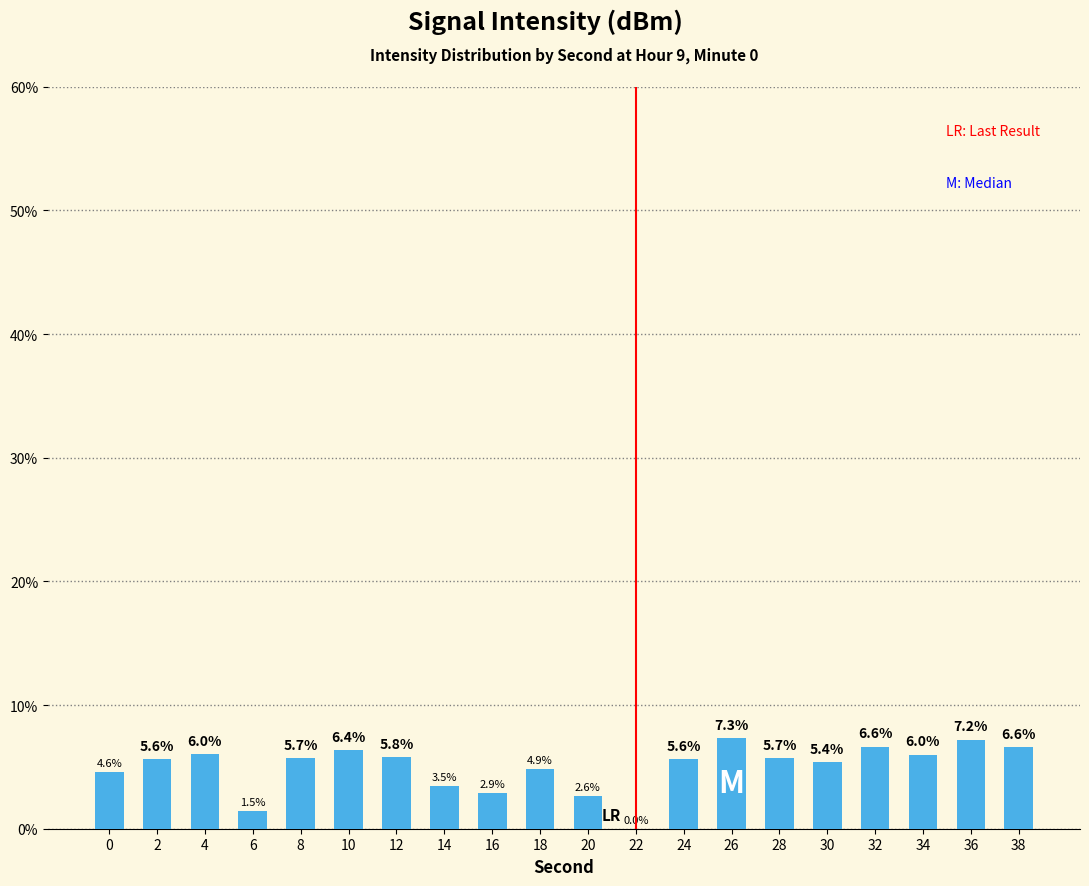

What is the approximate value at 28?

5.7